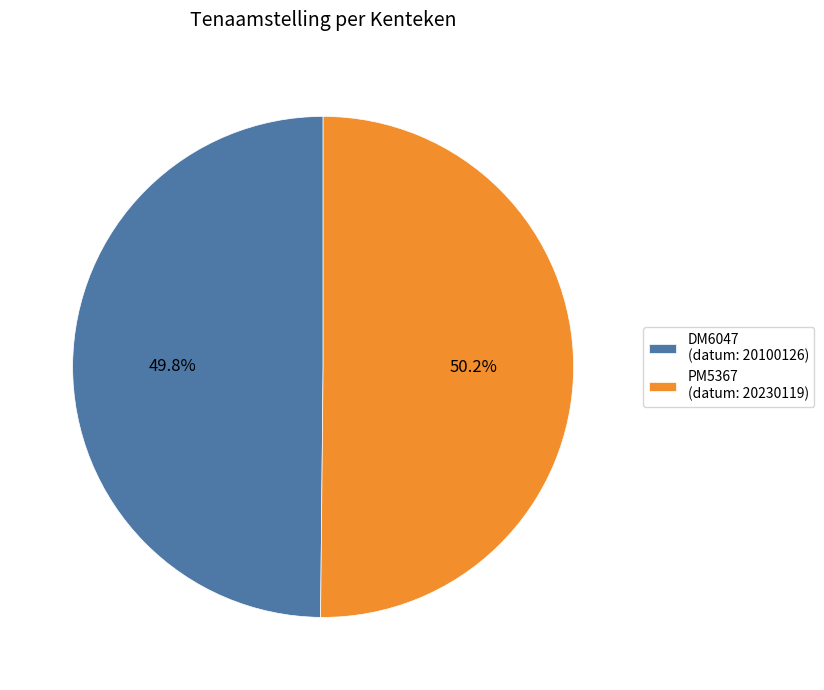

What is the total percentage of PM5367 and DM6047?

100.0%